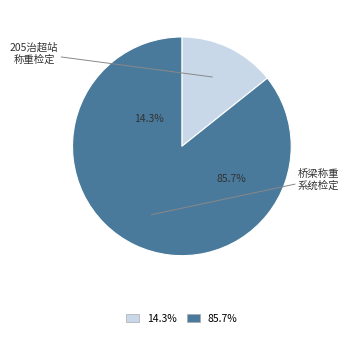

Which slice is the largest?

桥梁称重系统检定（两套3车道系统）